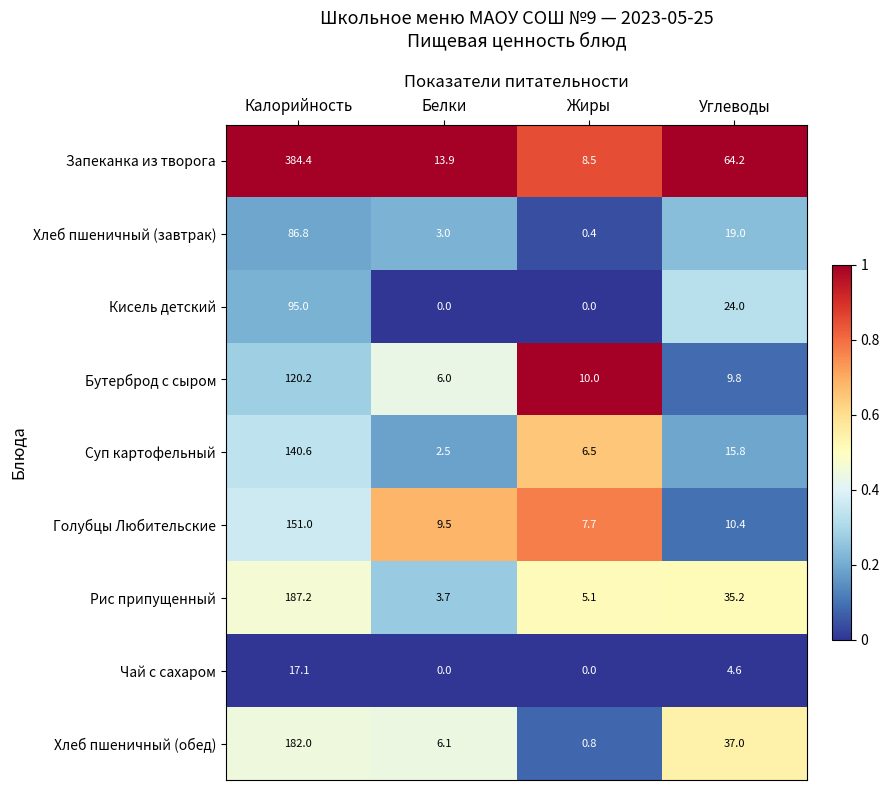

Where is Кисель детский nearest to the value 47?

Углеводы